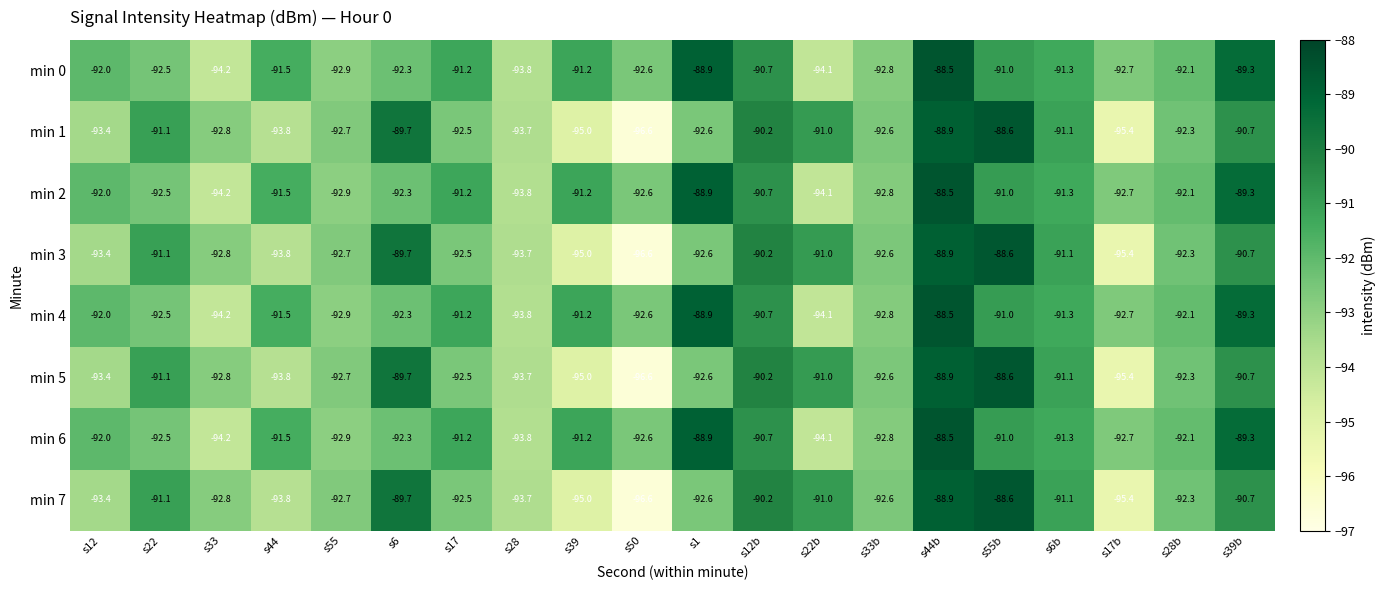

At which label does min 0 first exceed -92?

s44